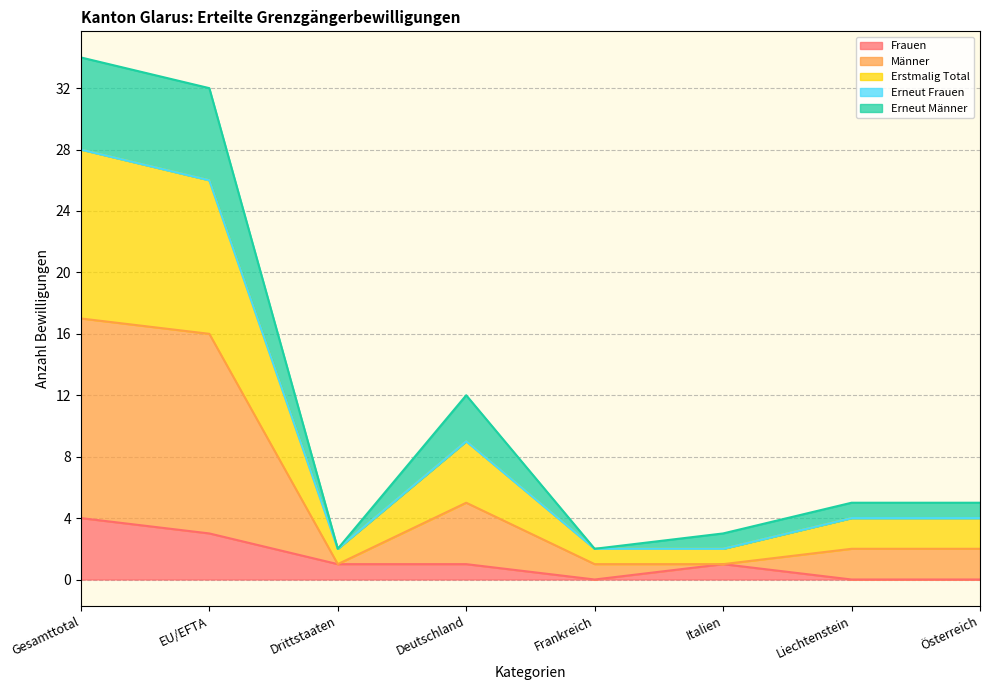

What is the maximum value for Frauen?

4